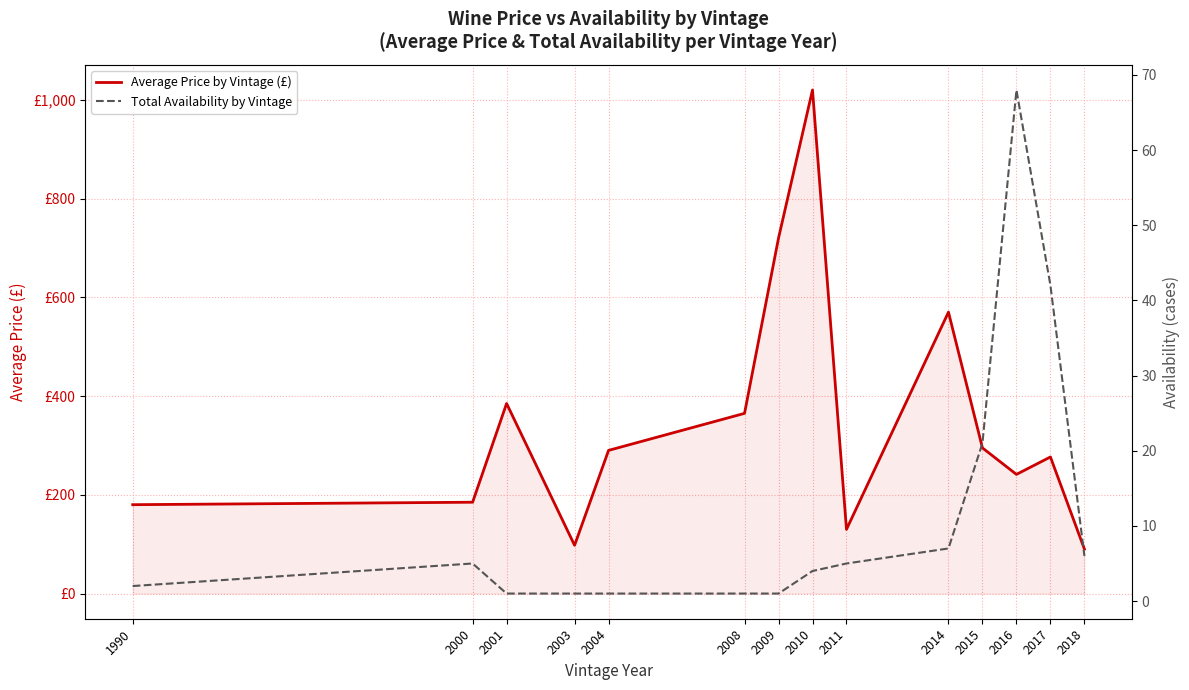

What is the minimum value shown in the chart?

1.0